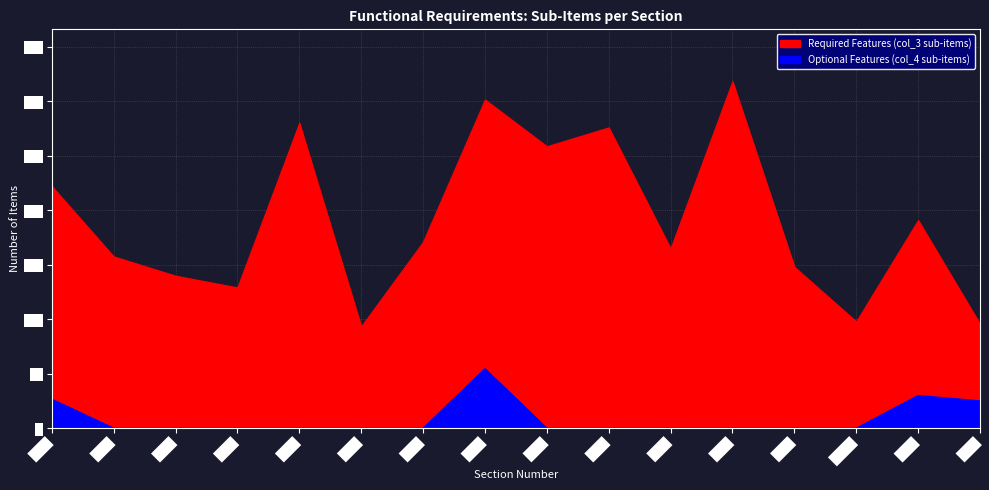

Between 1.2.3 and 1.1.3, which is larger?

1.2.3